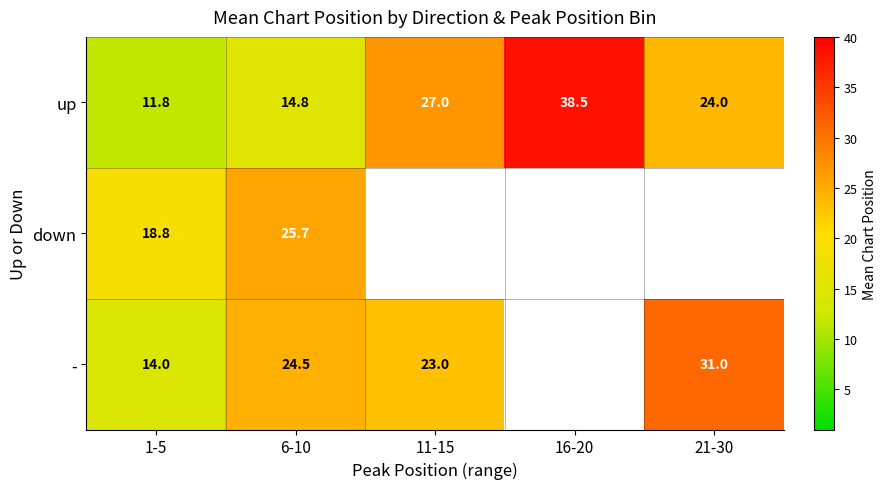

At 6-10, list the series in order from smallest to largest.

up, -, down